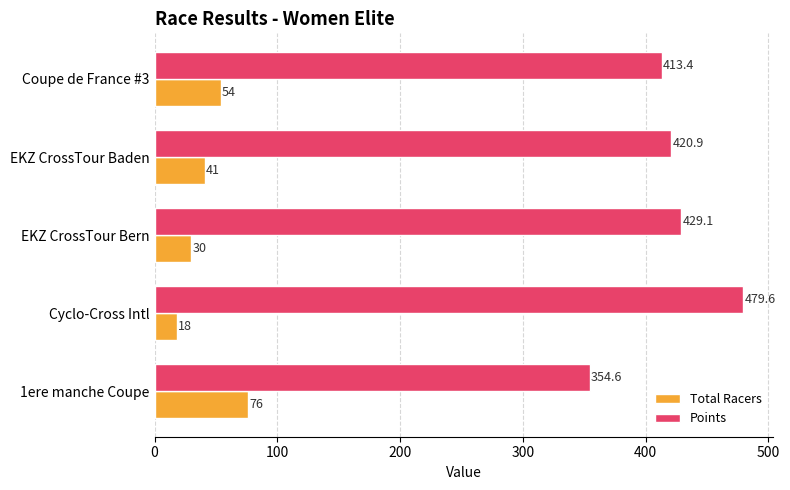

List the labels in order of Total Racers value, smallest first.

Cyclo-Cross Intl, EKZ CrossTour Bern, EKZ CrossTour Baden, Coupe de France #3, 1ere manche Coupe